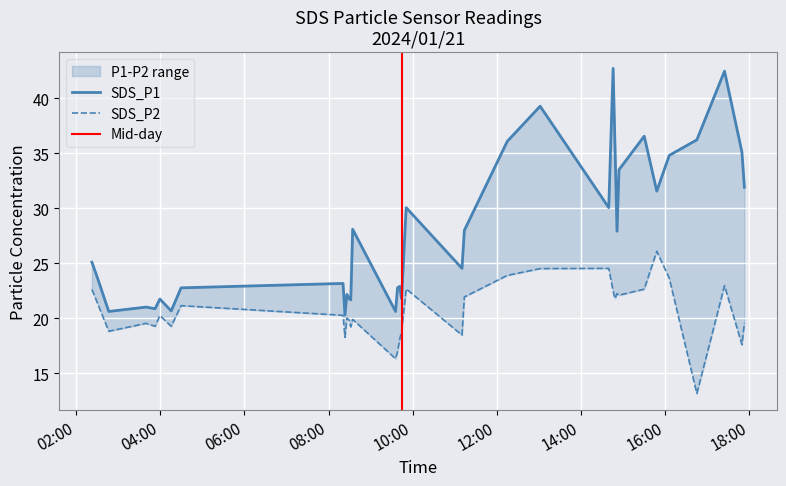

What is the label of the 32nd point from the right?

2024/01/21 03:39:57